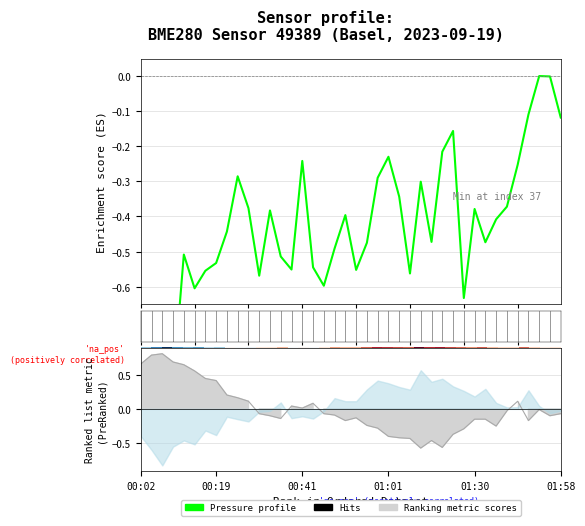

What is the spread (max minus min) of values at 10?

0.5